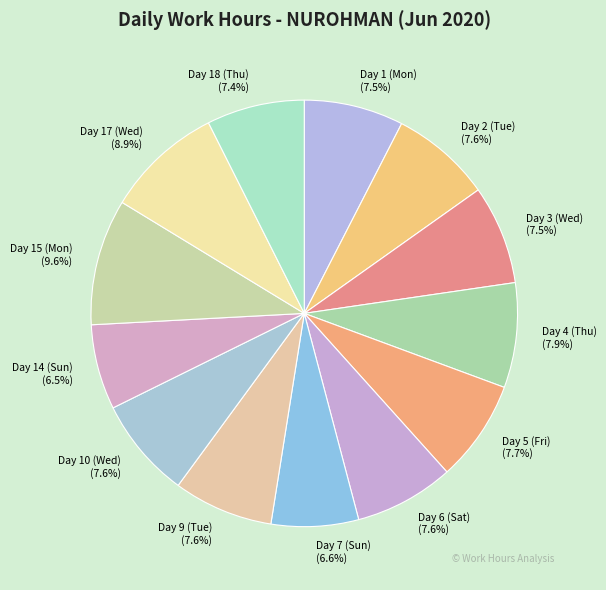

Which category has the biggest portion of the pie?

Day 15 (Mon)